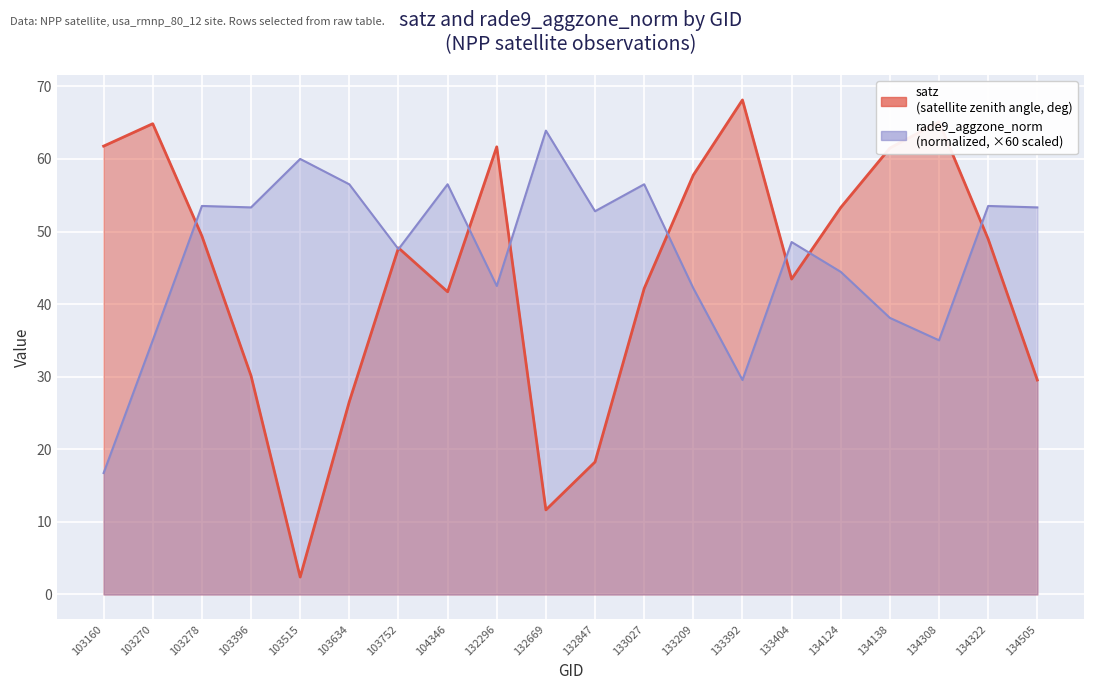

Reading left to right, what are all the values shown in this chart?

satz: 61.8	64.9	49.4	30.1	2.4	26.6	47.7	41.7	61.7	11.6	18.3	42.2	57.8	68.1	43.4	53.3	61.5	65.1	49.0	29.5
rade9_aggzone_norm: 16.7	35.0	53.5	53.3	60.0	56.5	47.6	56.5	42.5	63.9	52.8	56.5	42.2	29.5	48.6	44.4	38.1	35.0	53.5	53.3